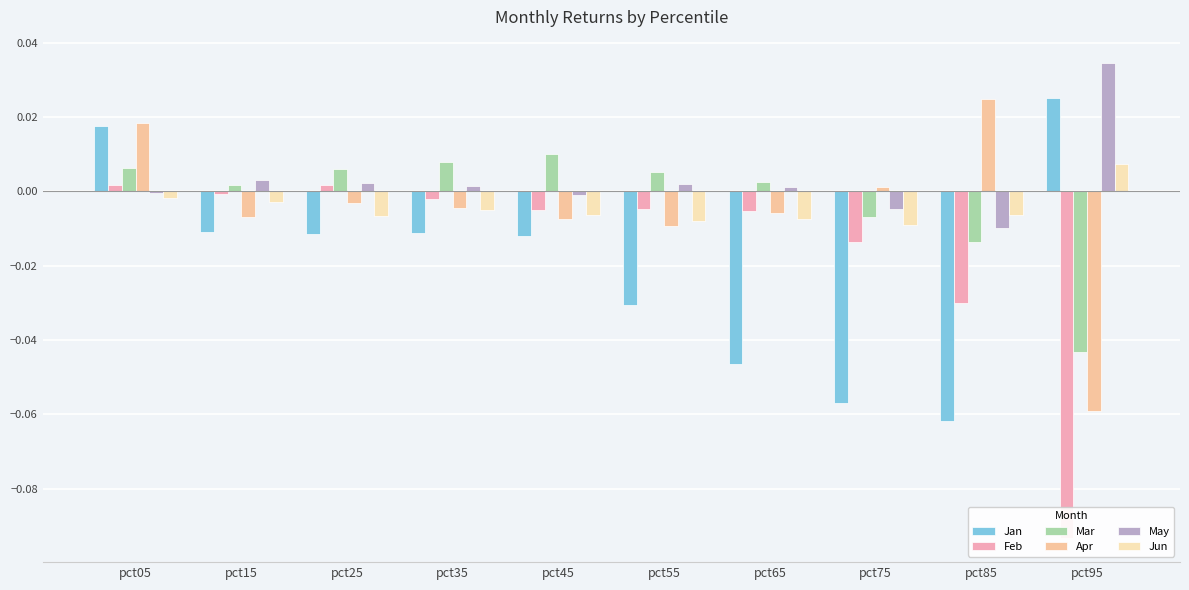

Where does the Feb series first go above 0?

pct05